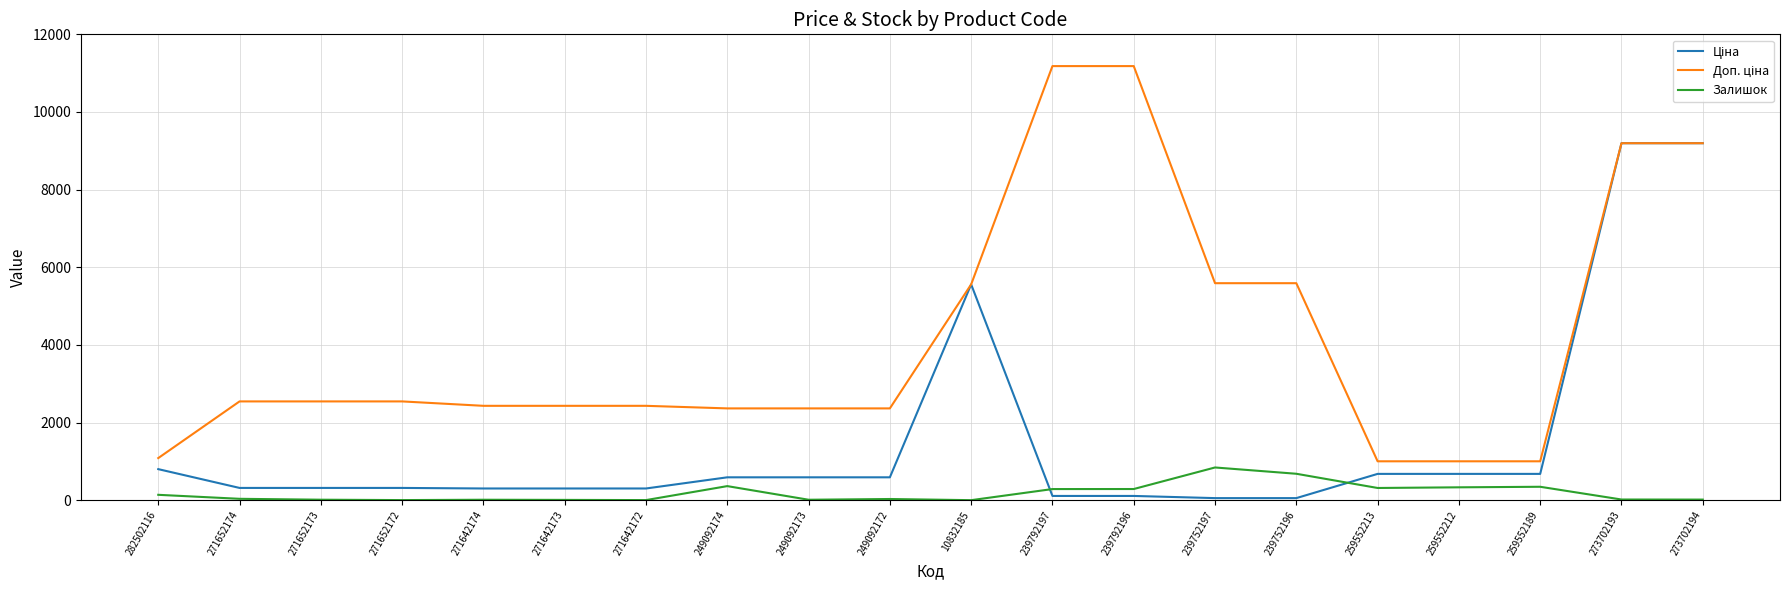

What is the difference between the highest and lowest values at 259552189?

656.1